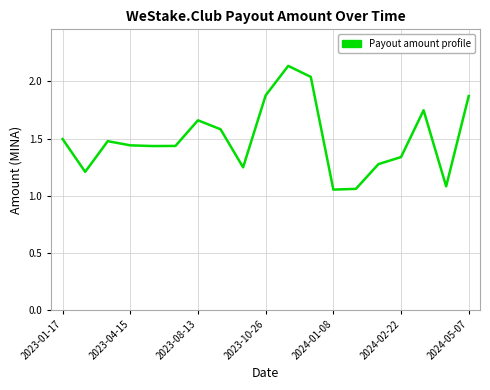

What is the ratio of the value at 2024-02-22 to the value at 2023-08-13?

0.8